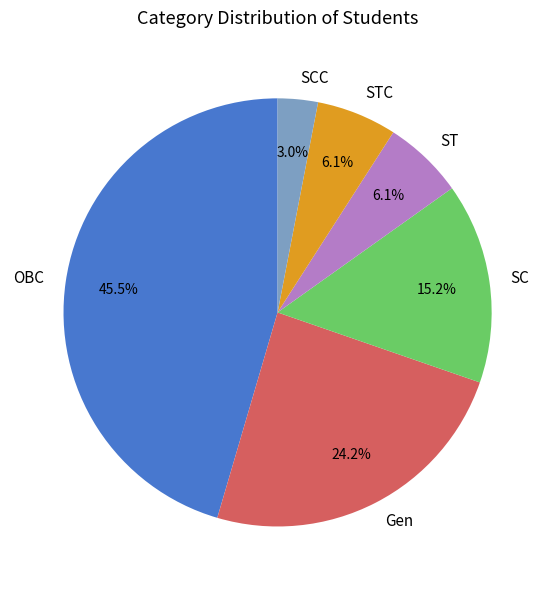

Is it true that OBC is 63% of the pie?

False